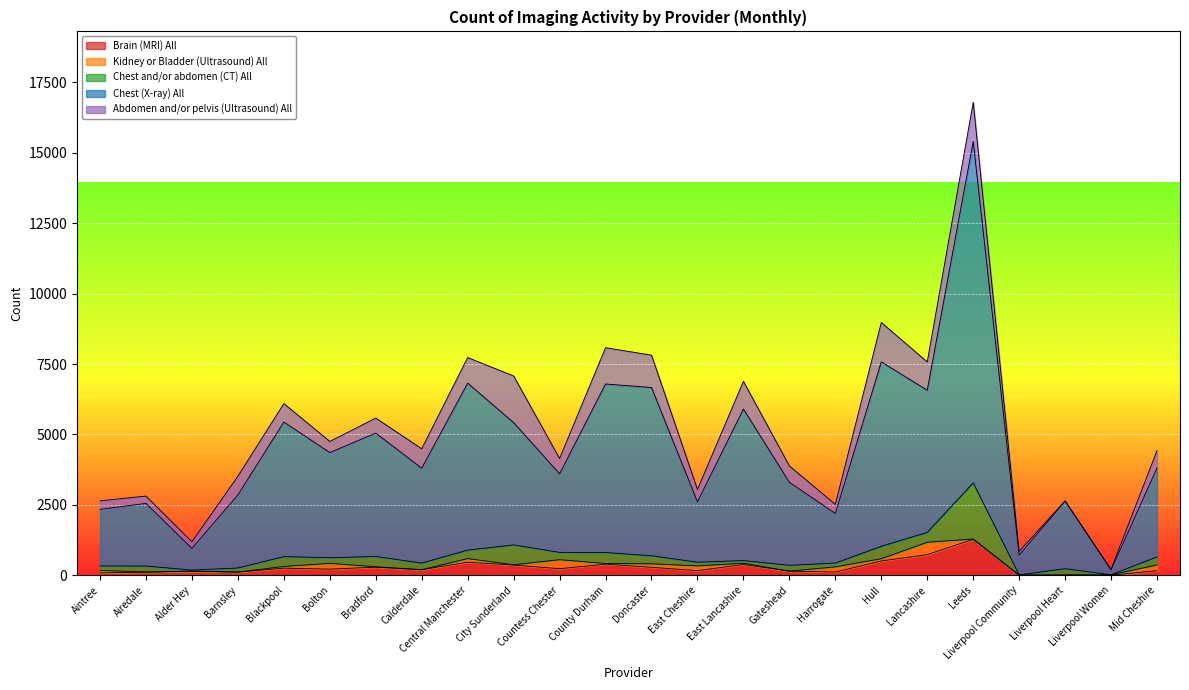

What is the difference between the highest and lowest values at East Lancashire?

5335